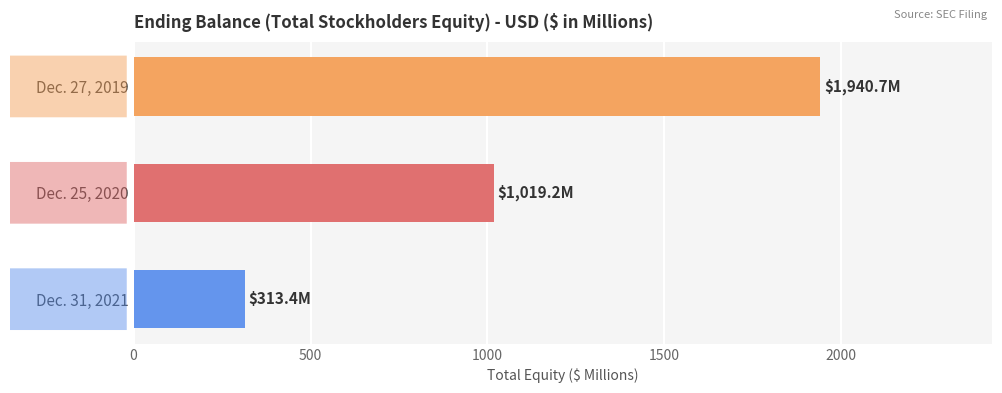

Which has a higher value, Dec. 31, 2021 or Dec. 27, 2019?

Dec. 27, 2019